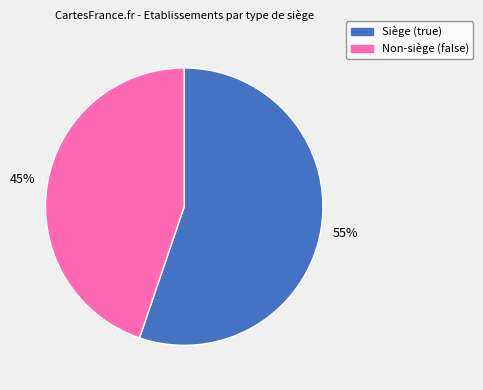

To the nearest percent, what is the average slice percentage?

50%